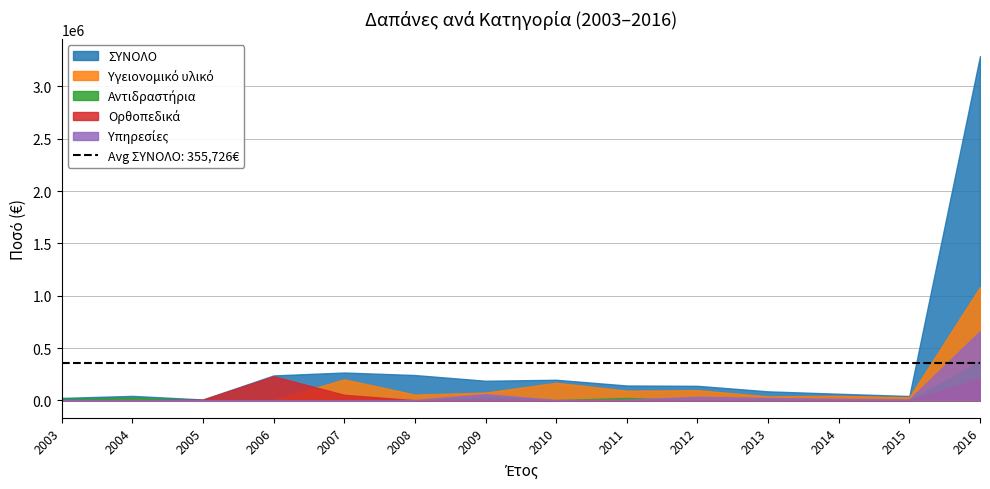

The value of Ορθοπεδικά at 2006 is 154757.8. True or false?

False